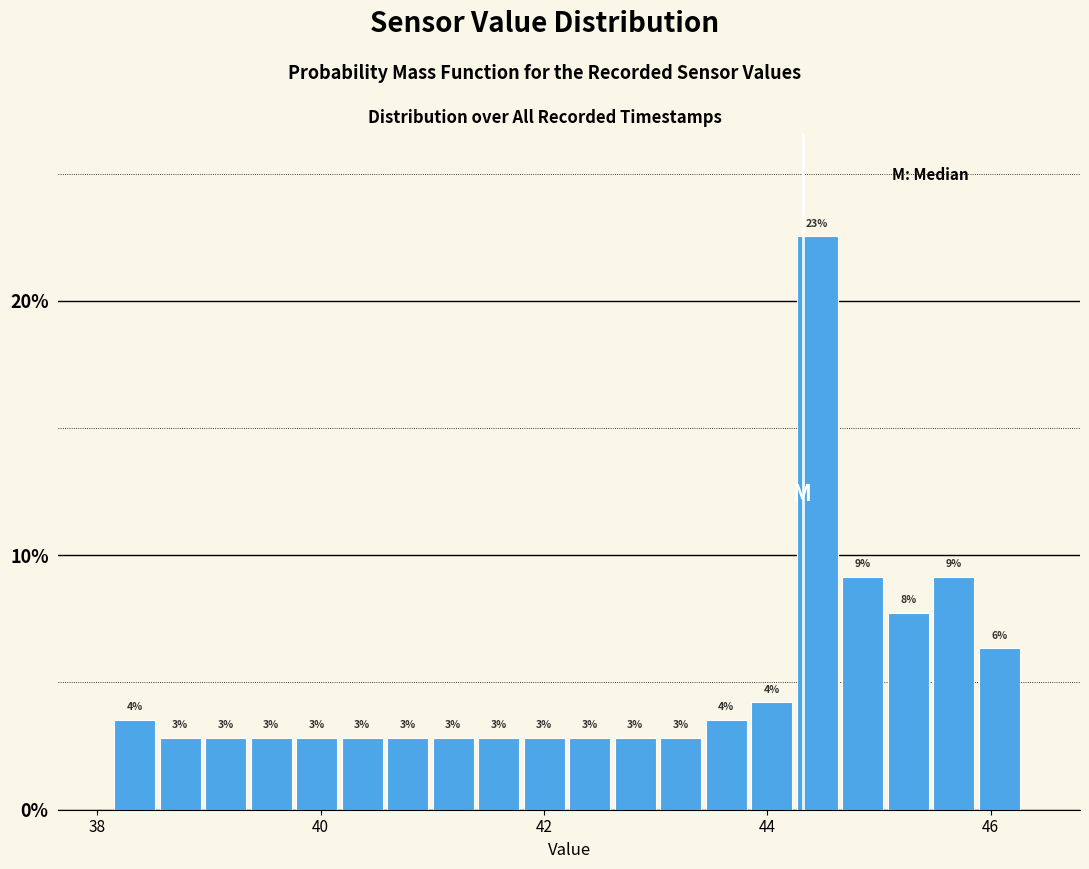

Around what value on the x-axis is the tallest bar? Give the approximate position of its centre, as read against the axis.

44.4